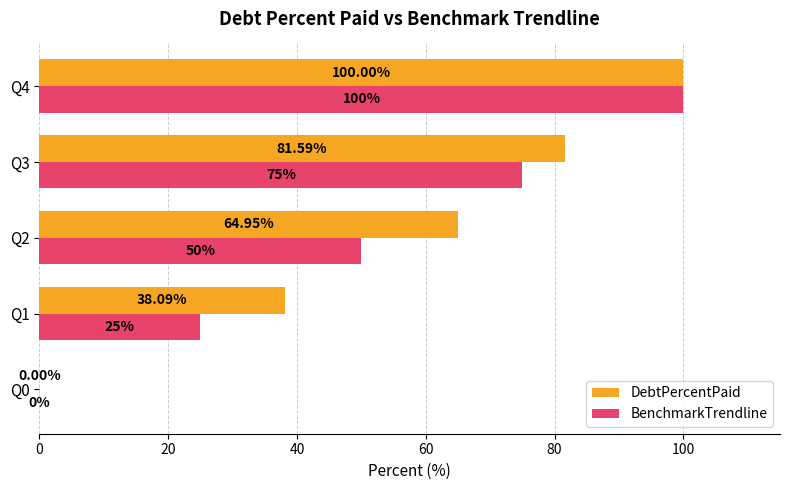

Is the value of DebtPercentPaid at Q2 greater than the value of BenchmarkTrendline at Q3?

No